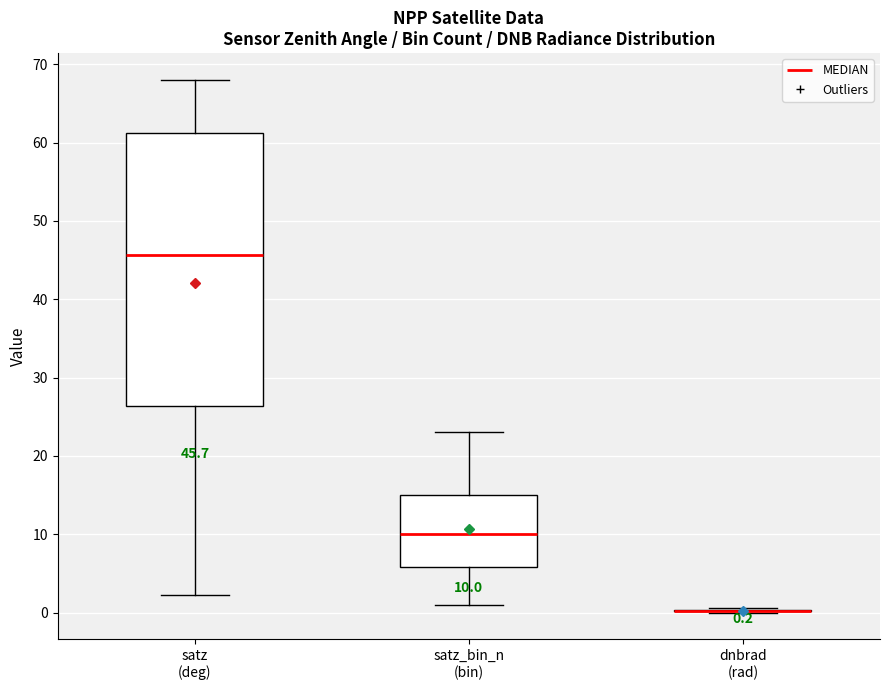

Which box is the tallest, from its lower edge to its upper edge?

satz (deg)